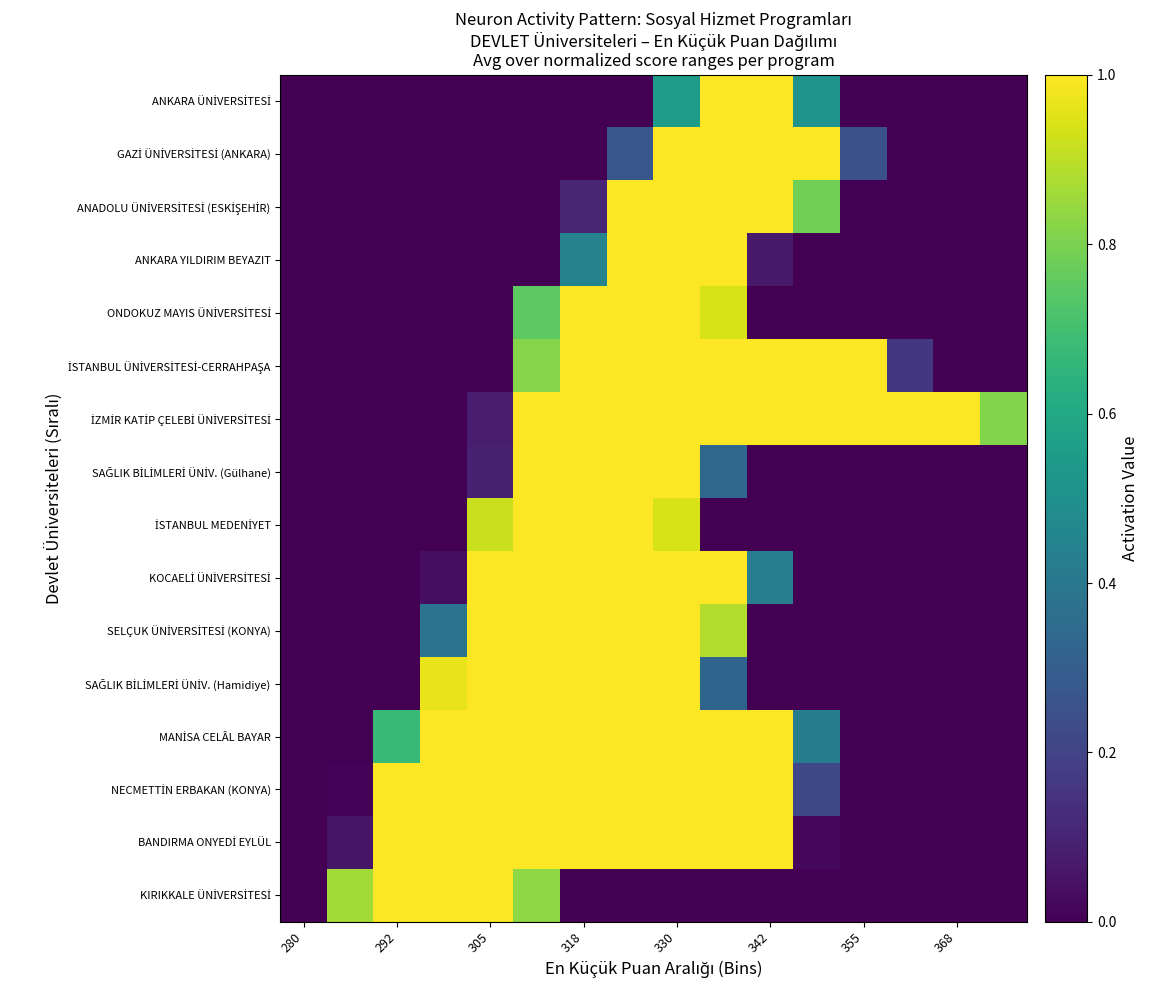

Which series has the largest total across all categories?

İZMİR KATİP ÇELEBİ ÜNİVERSİTESİ